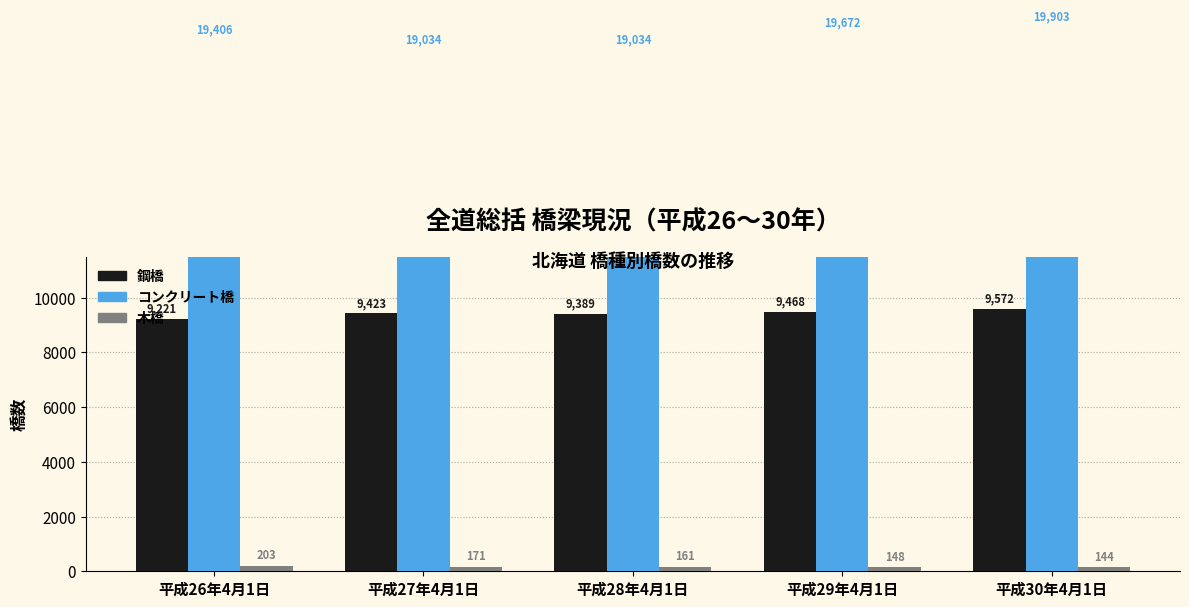

Is the value of コンクリート橋 at 平成29年4月1日 greater than the value of 木橋 at 平成28年4月1日?

Yes